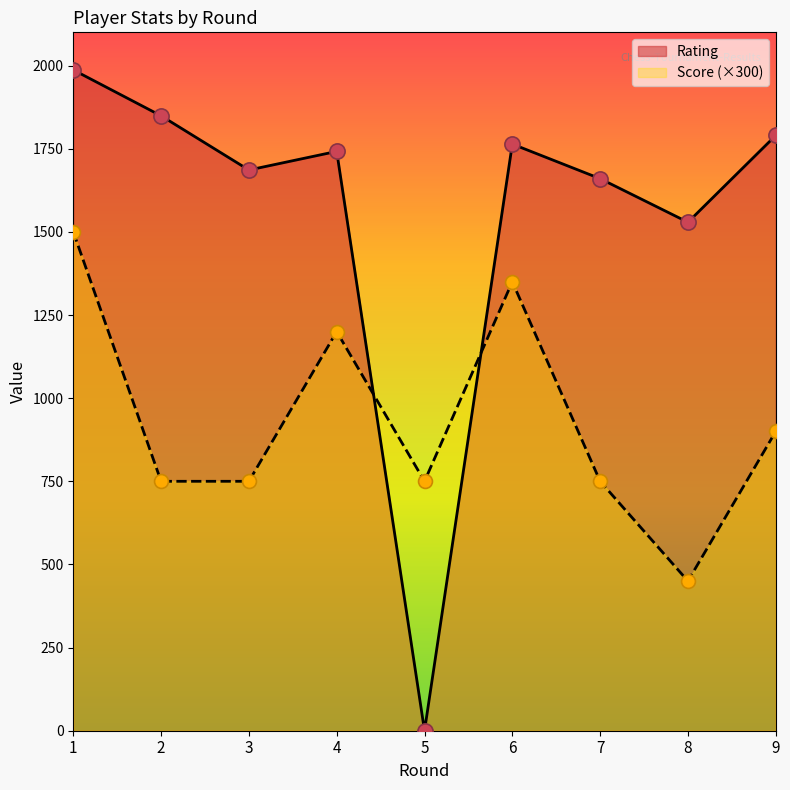

Is the value of Rating at 2 greater than the value of Score at 4?

Yes